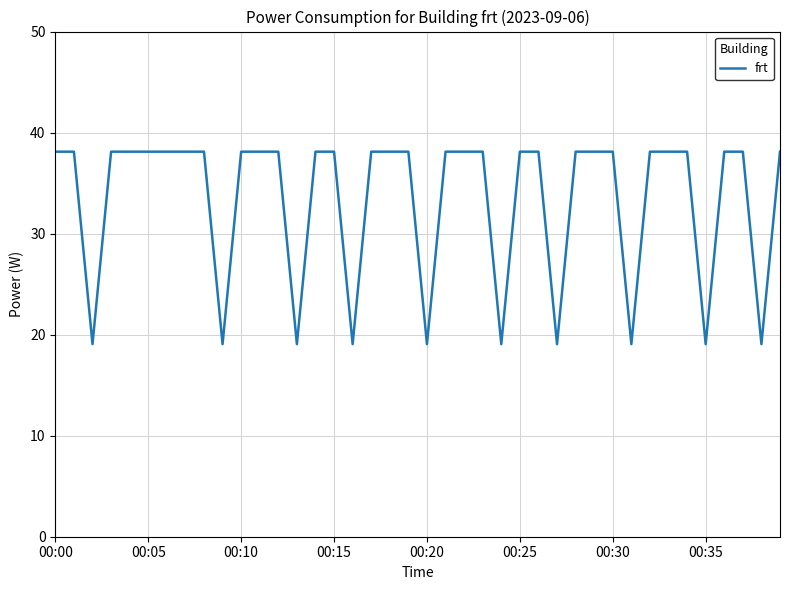

What is the difference between the maximum and minimum values?

19.1